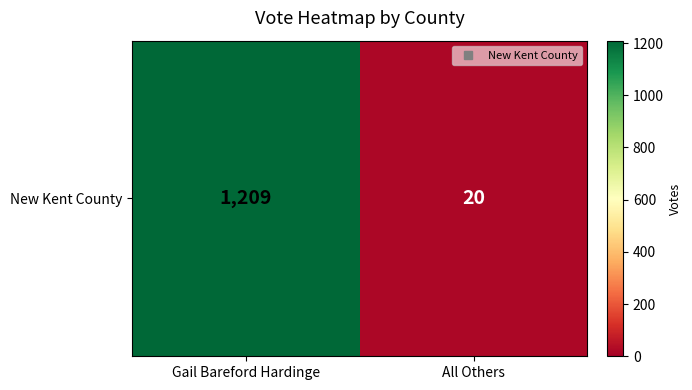

Reading left to right, what are all the values shown in this chart?

Gail Bareford Hardinge=1209	All Others=20